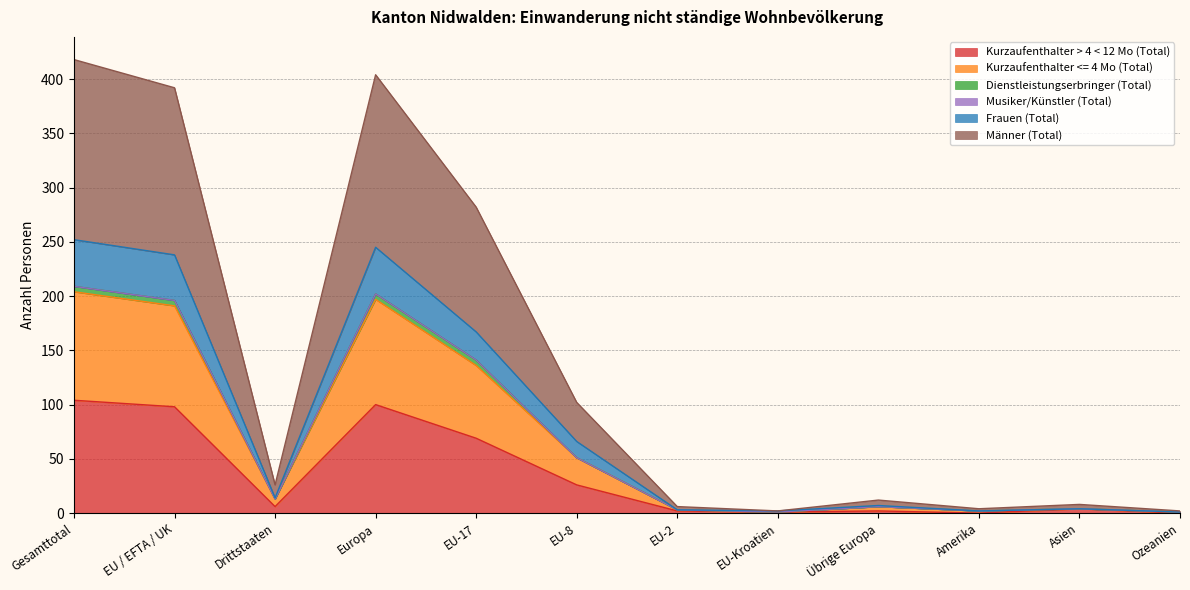

True or false: Kurzaufenthalter > 4 < 12 Mo (Total) and Frauen (Total) intersect in this chart.

False